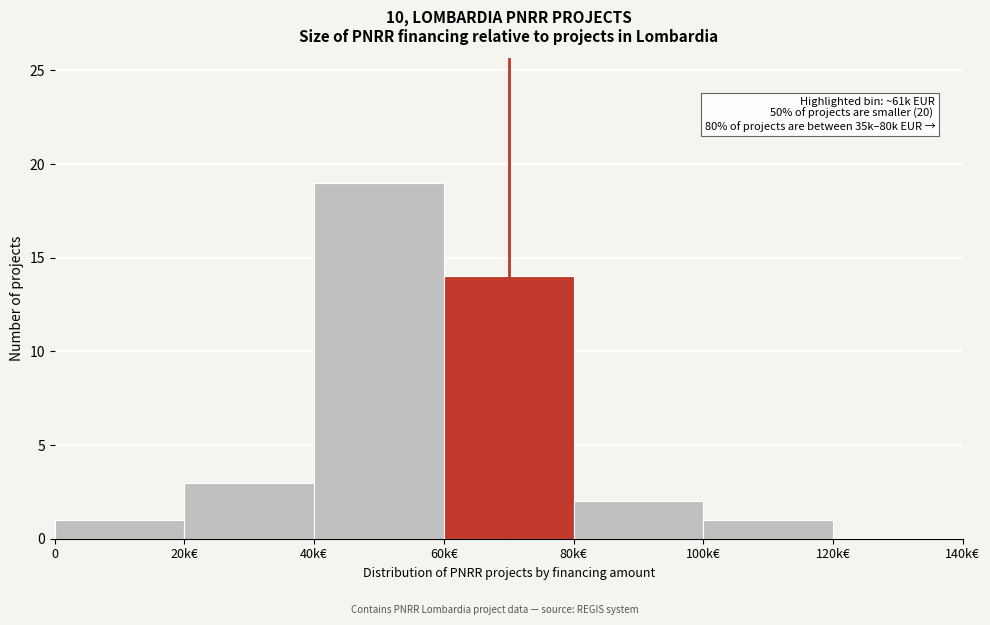

Reading right to left, extract all data points from this chart.

120k€=0	100k€=1	80k€=2	60k€=14	40k€=19	20k€=3	0=1